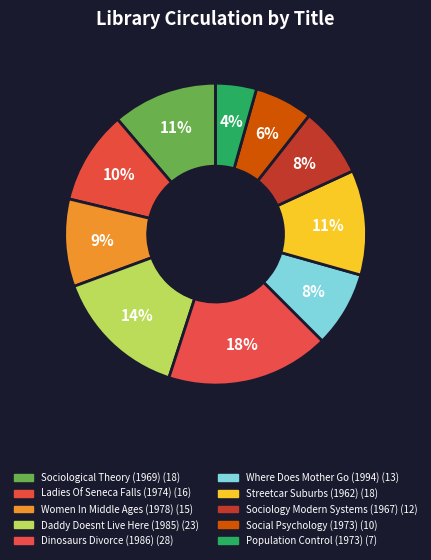

Is it true that Sociological Theory (1969) is 2% of the pie?

False